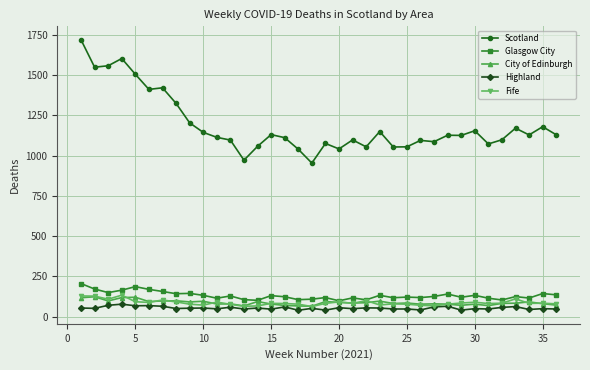

How many lines are shown in the chart?

5